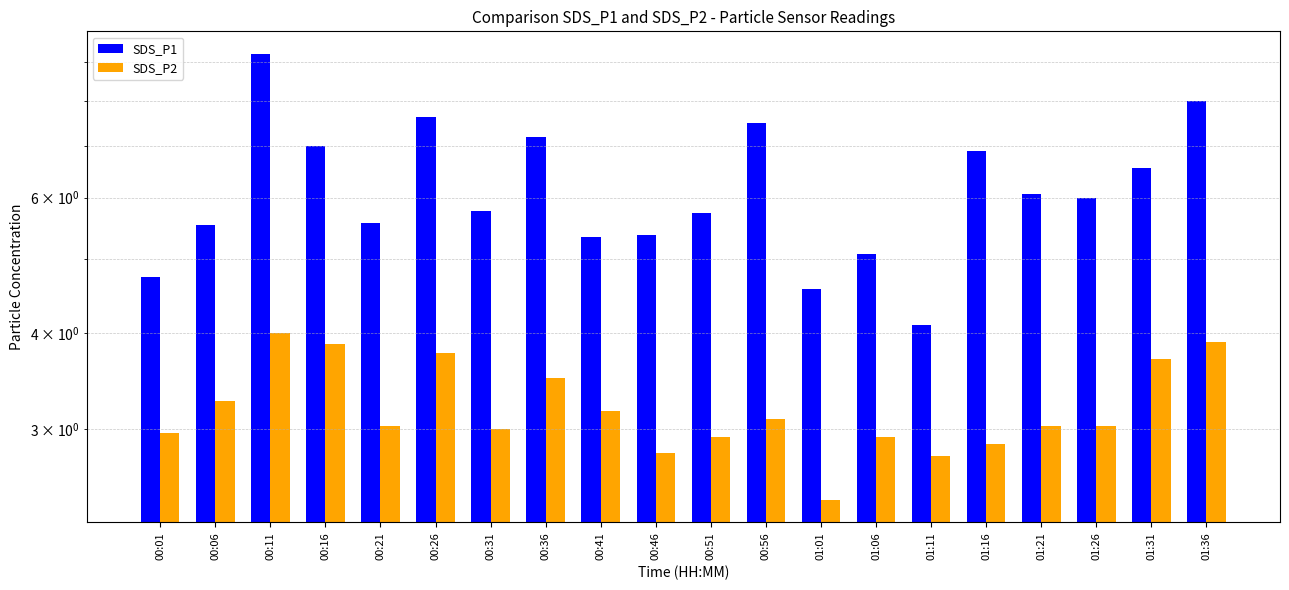

List the series in order of their peak value, highest first.

SDS_P1, SDS_P2